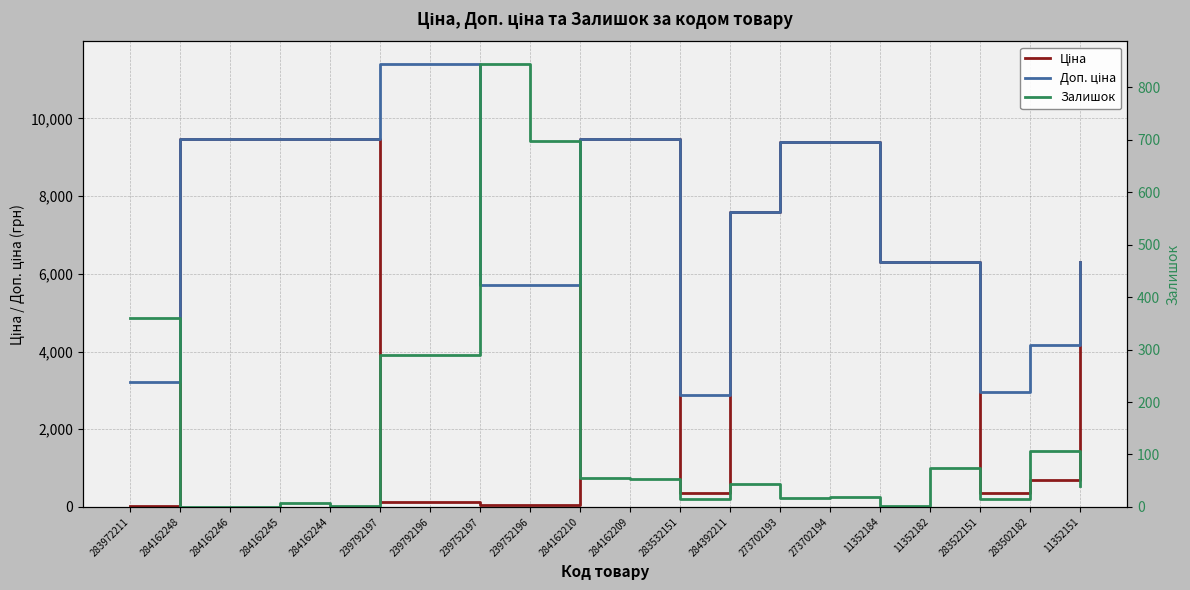

What is the value of the Доп. ціна point at the 18th from the left?

2955.8